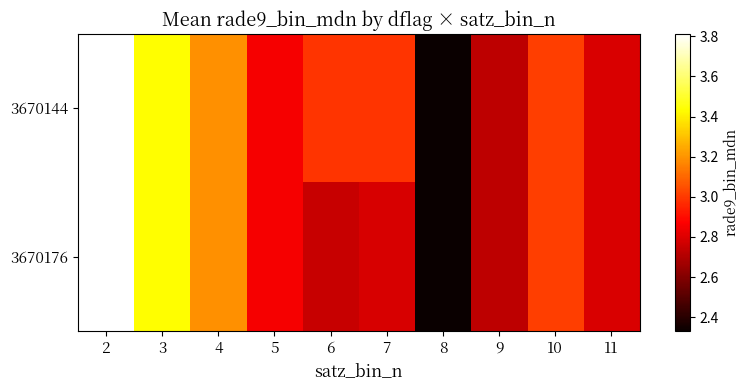

List the series in order of their peak value, highest first.

3670144, 3670176